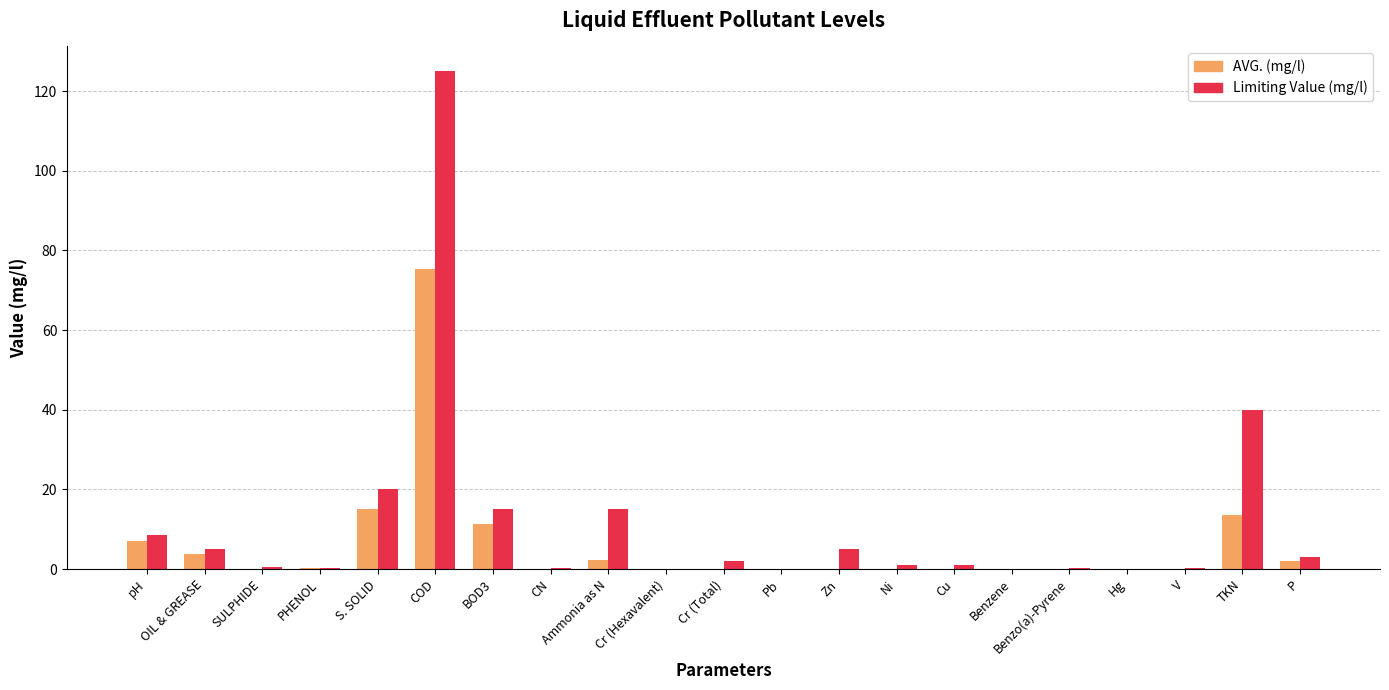

Is it true that AVG. (mg/l) equals 2.3 at Ammonia as N?

True